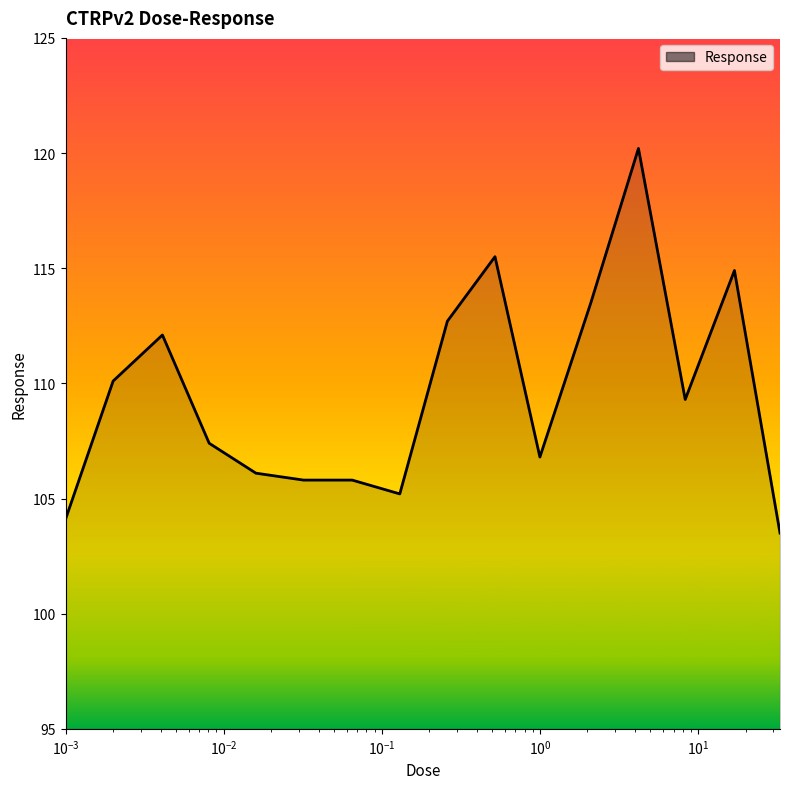

Reading left to right, transcribe all the data shown in this chart.

104.1	110.1	112.1	107.4	106.1	105.8	105.8	105.2	112.7	115.5	106.8	113.5	120.2	109.3	114.9	103.5